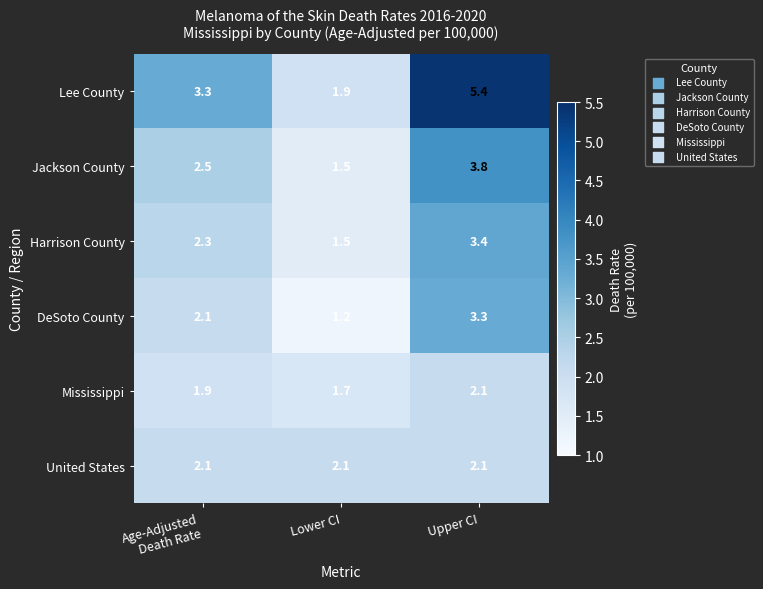

Between Lower CI and Upper CI, which series saw the biggest shift?

Lee County